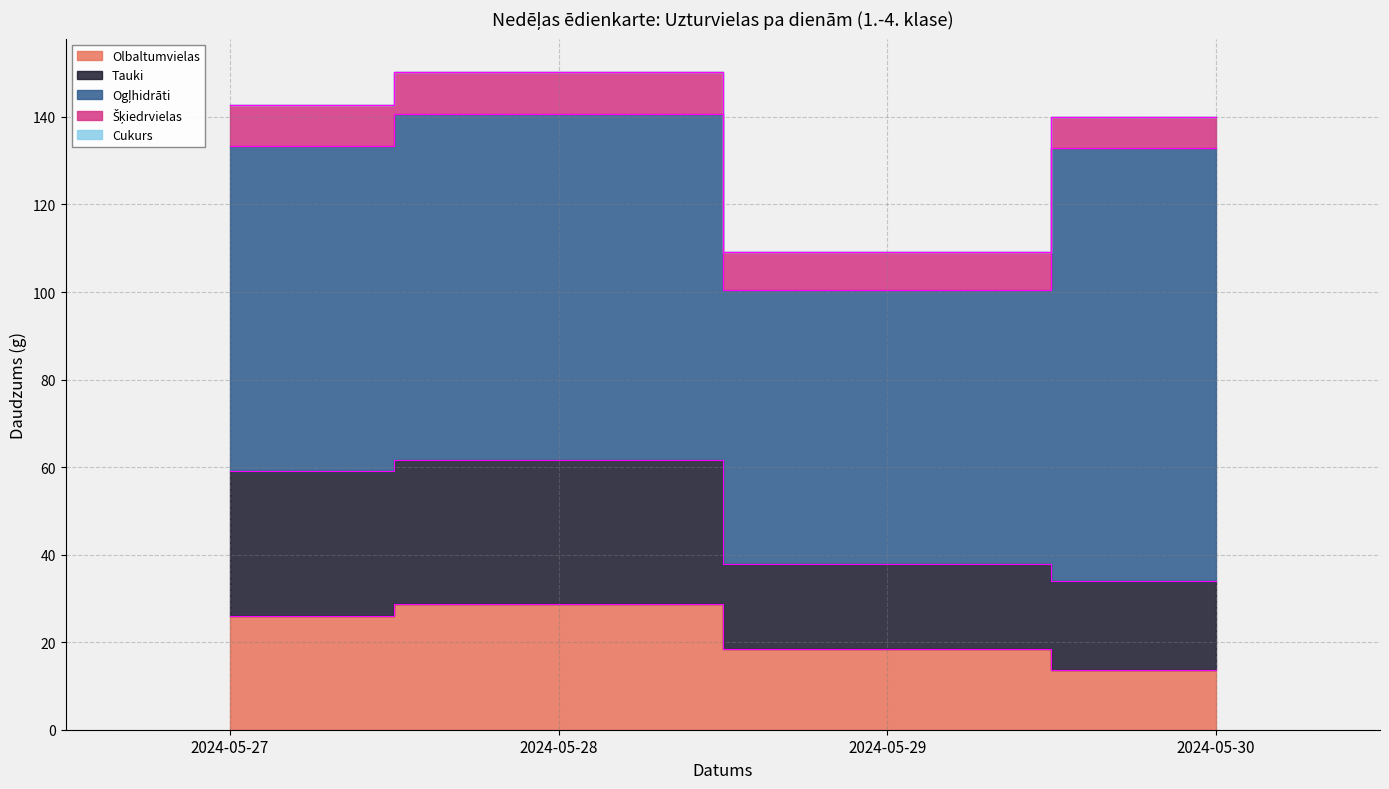

Count the number of categories in the chart.

4